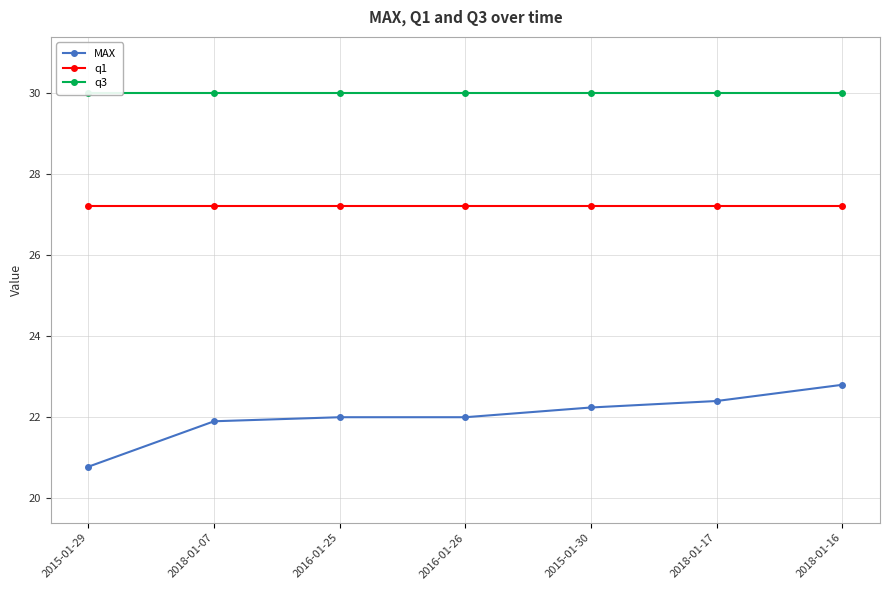

True or false: q3 and MAX cross at least once.

False